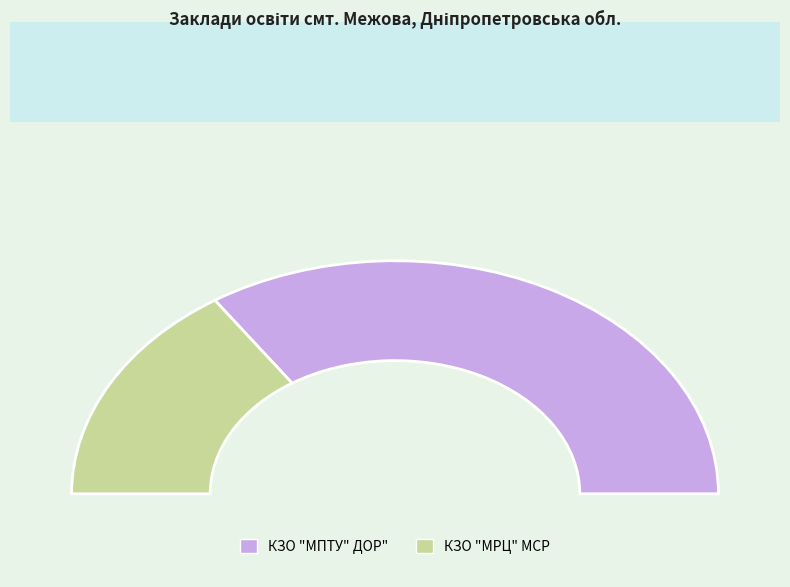

What is the majority slice?

КЗО "МПТУ" ДОР"